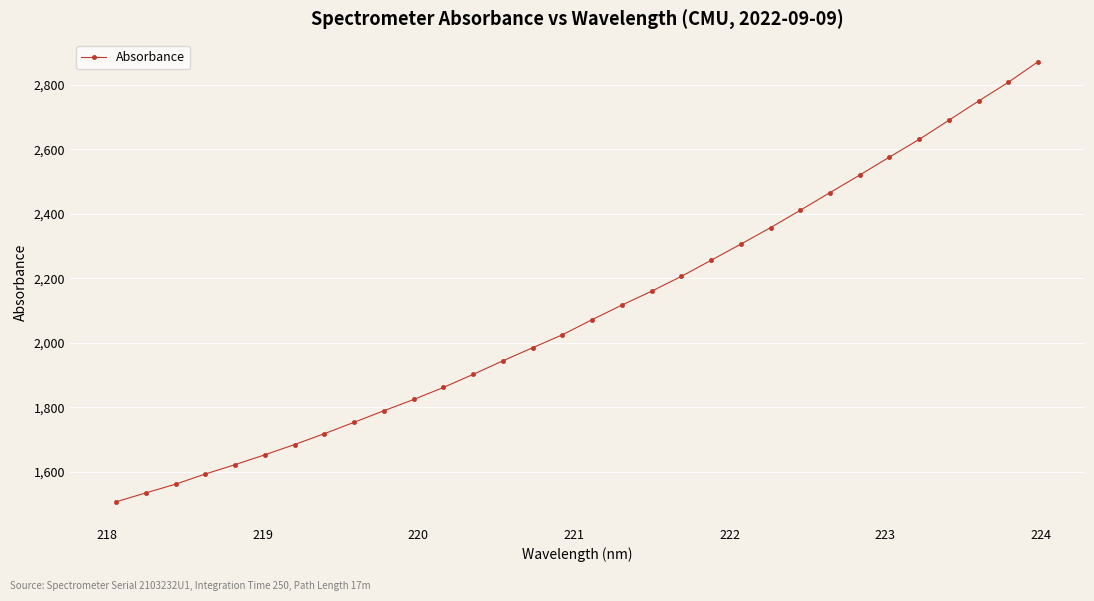

What is the difference between the maximum and minimum values?

1364.5